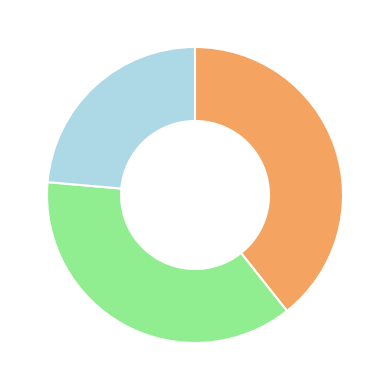

Count the number of slices in the pie.

3